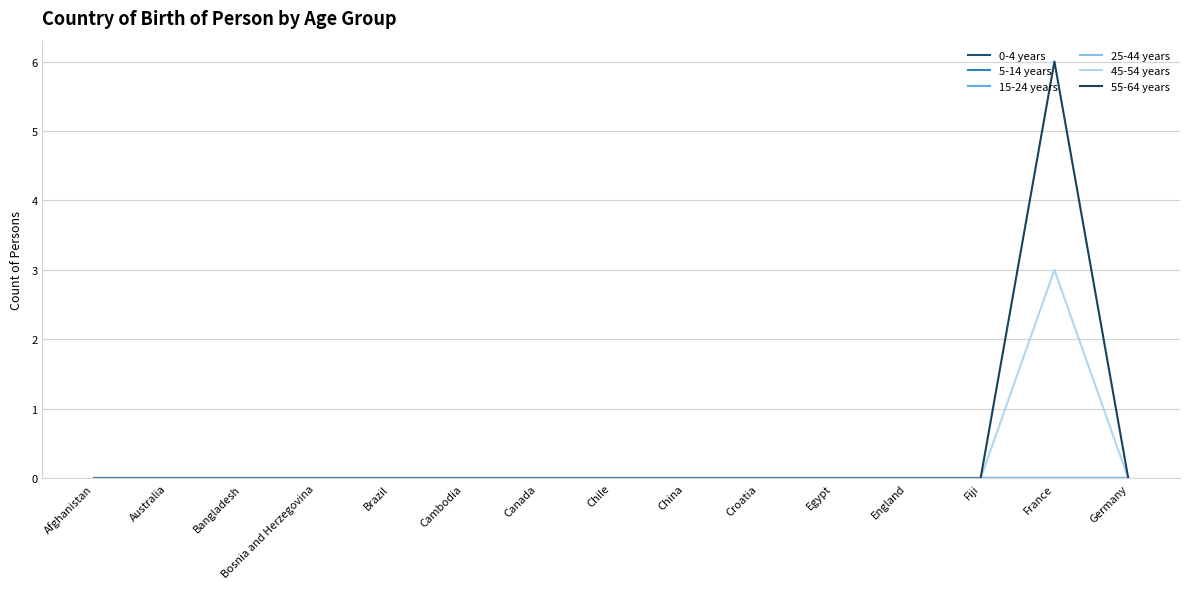

How many lines are shown in the chart?

6